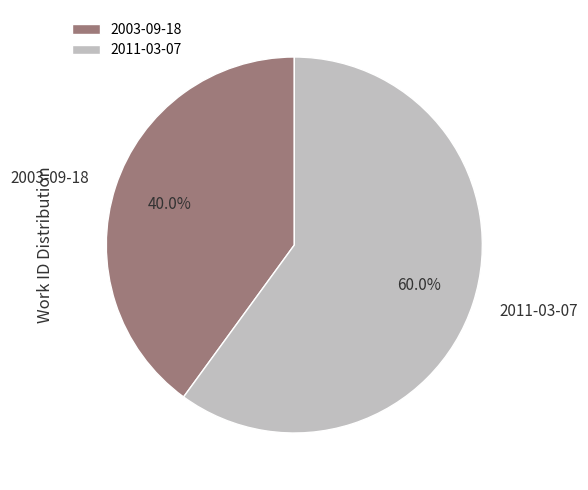

Which has a higher value, 2003-09-18 or 2011-03-07?

2011-03-07